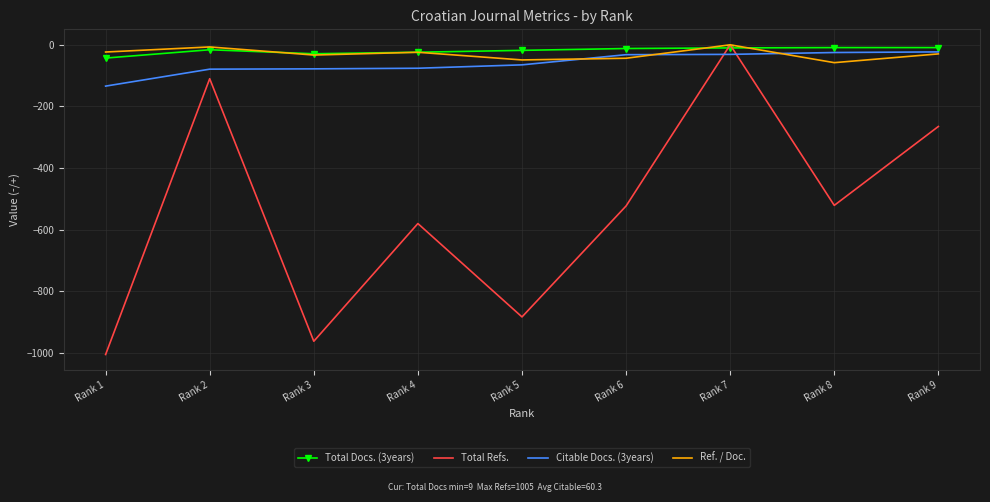

What is the difference between the maximum and minimum values in the Citable Docs. (3years) series?

111.0